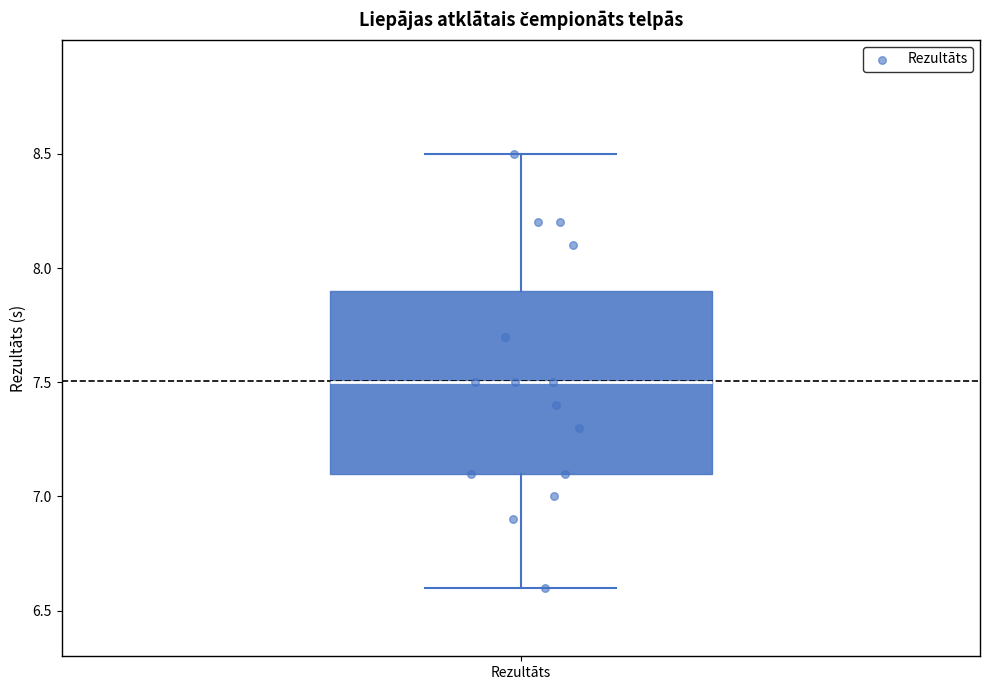

Where is the lower edge of the box for Rezultāts on the y-axis? The values are not printed on the chart, so give them approximately, as read against the axis.

7.1